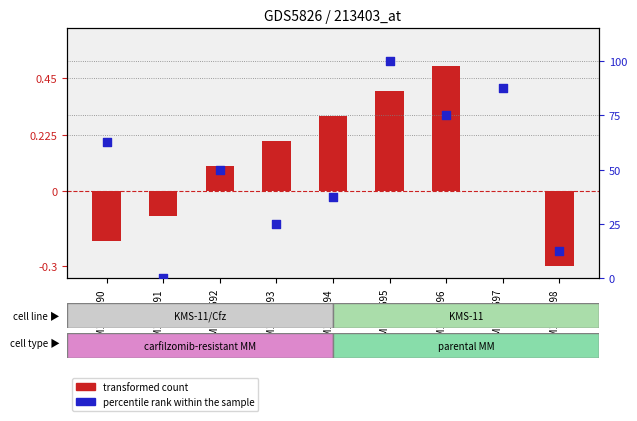

What are all the series names shown in the legend?

transformed count, percentile rank within the sample